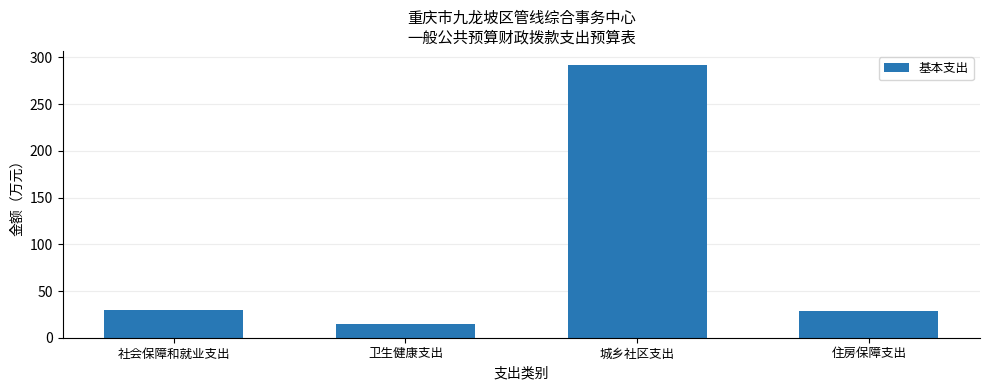

What is the average value?

91.5